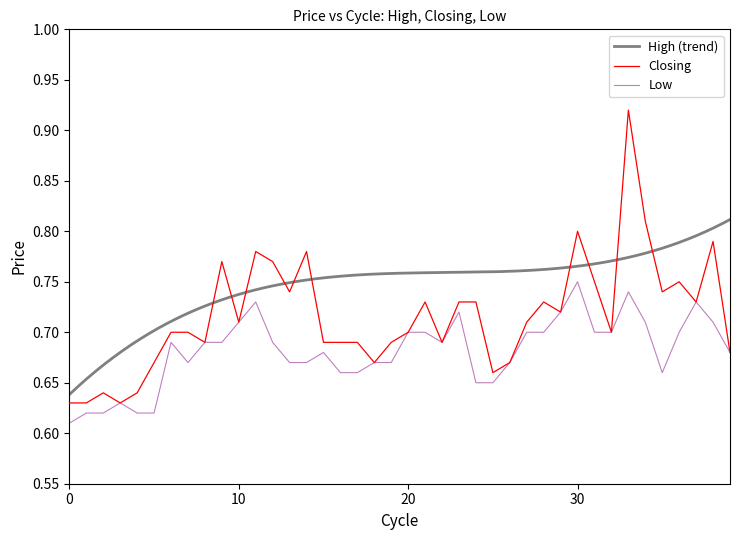

The Low series shows 0.6 at 02/01/2024. True or false?

True